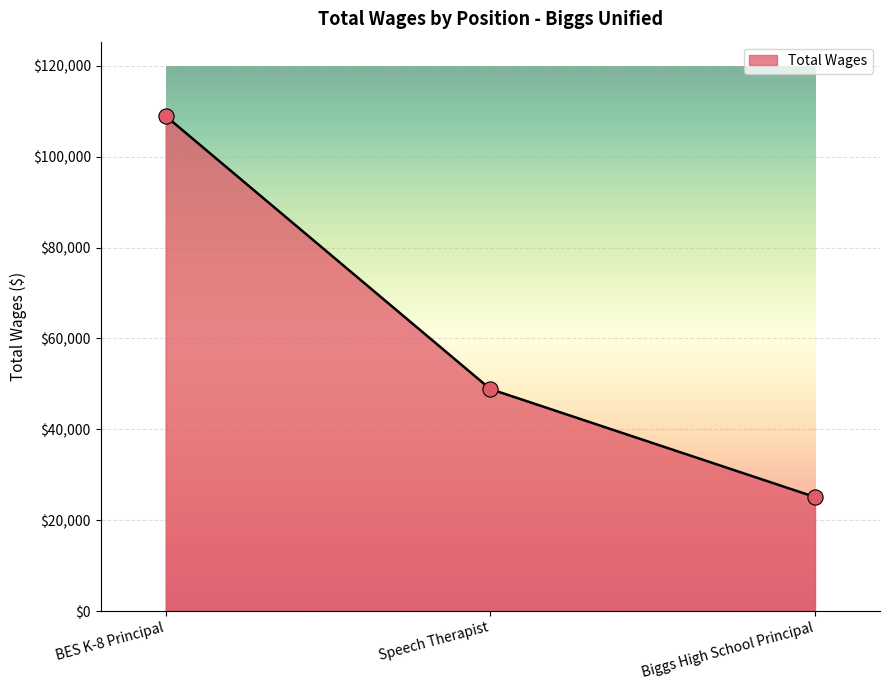

Which has a higher value, Speech Therapist or Biggs High School Principal?

Speech Therapist